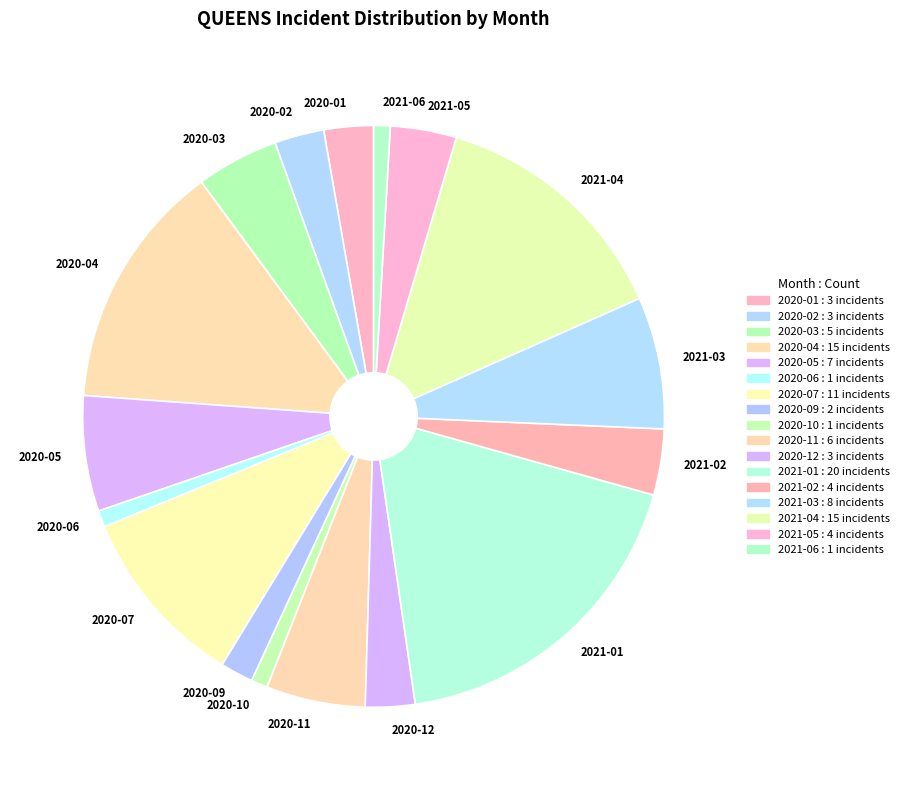

Is it true that 2020-07 is 10% of the pie?

True